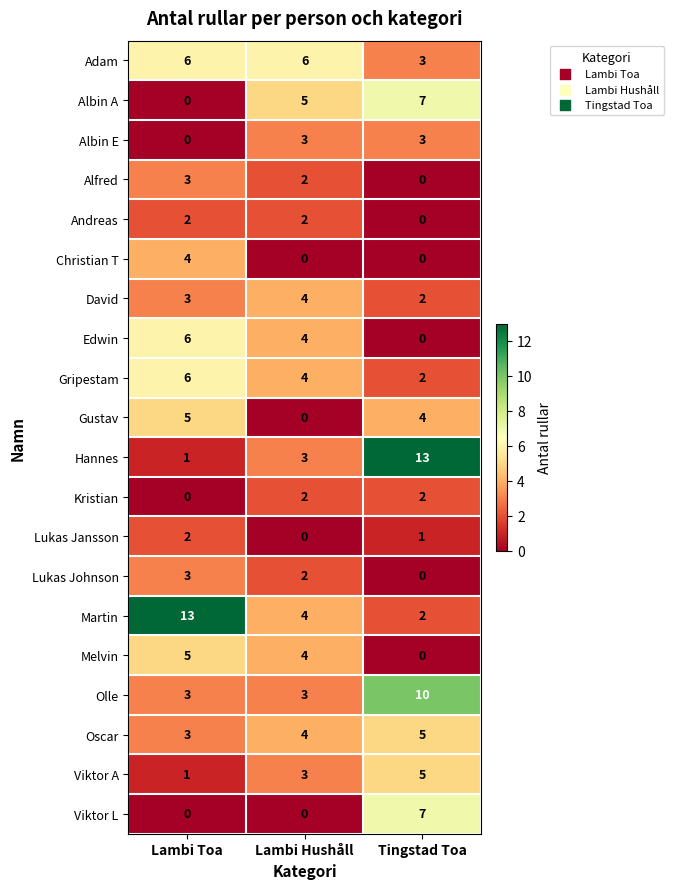

What is the maximum value for Christian T?

4